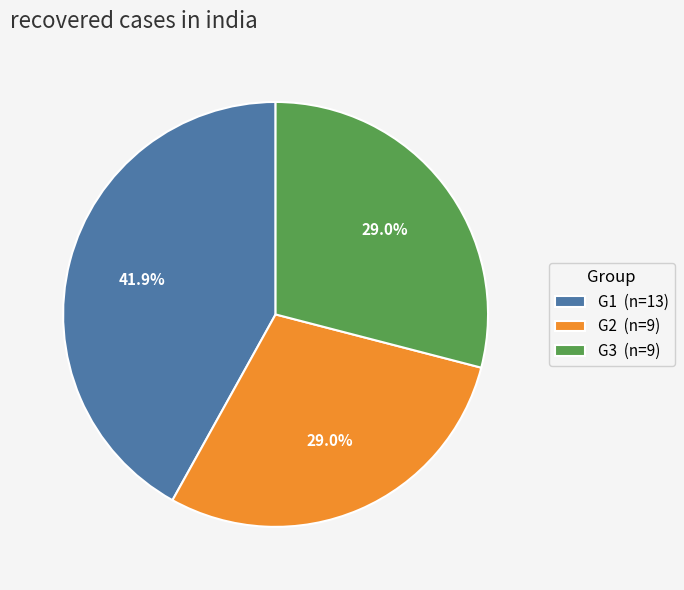

How many segments does this pie chart have?

3